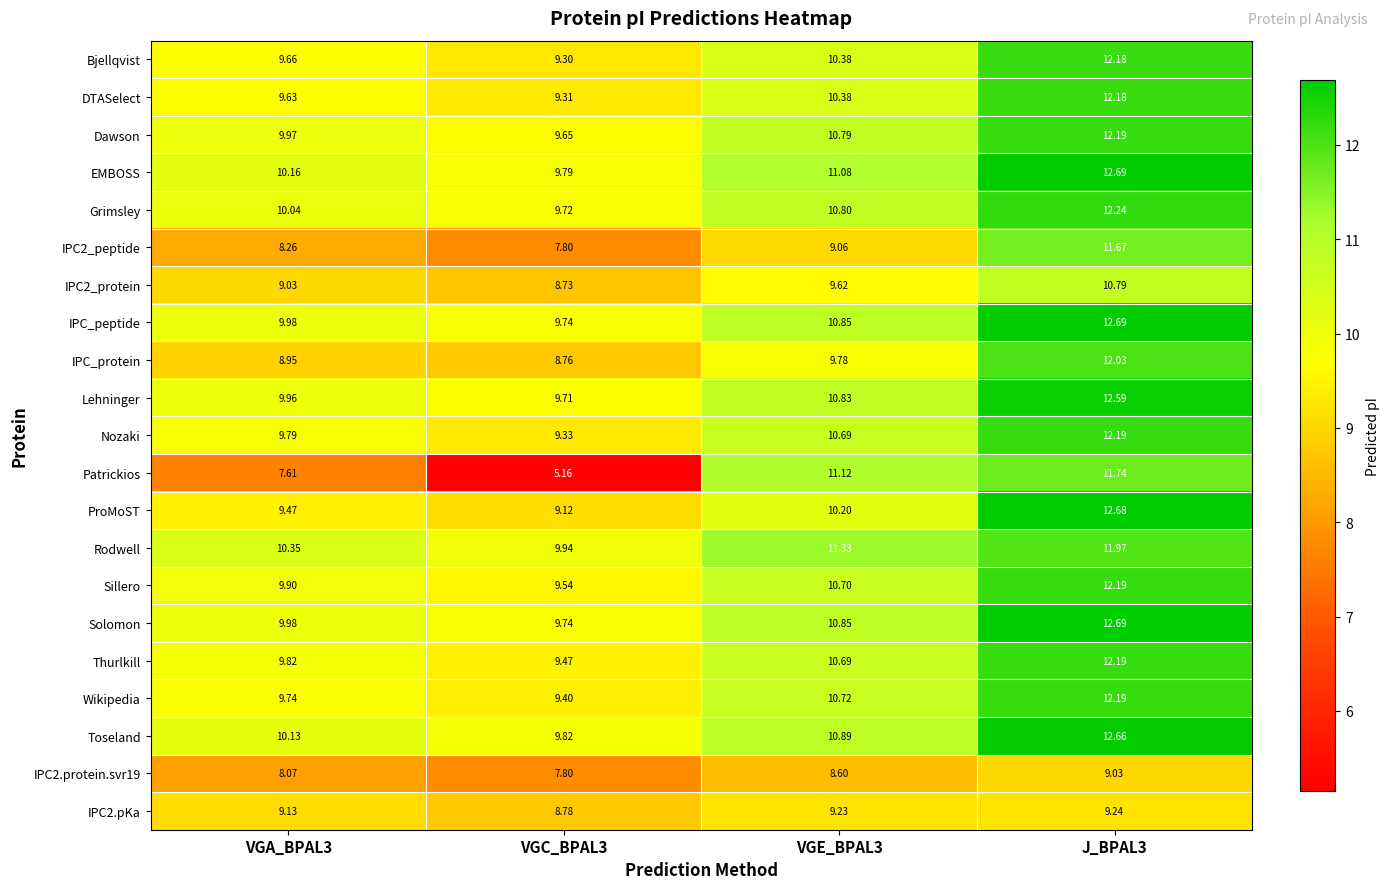

What is the spread (max minus min) of values at VGE_BPAL3?

2.7